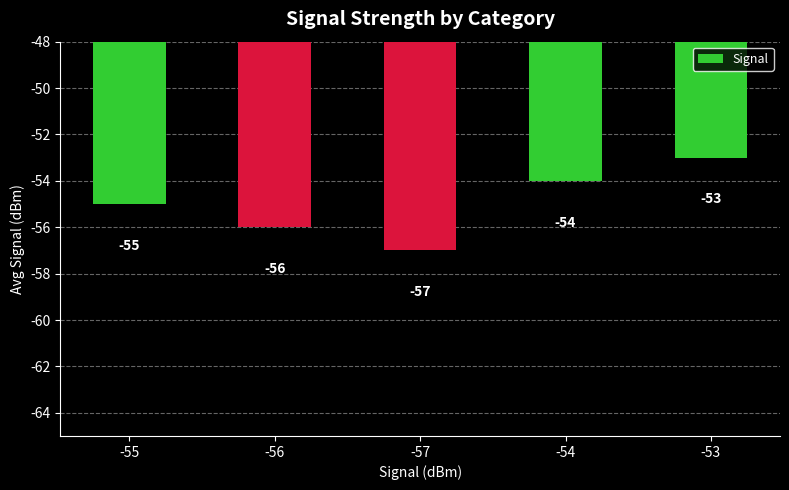

What is the change in value from -57 to -54?

+3